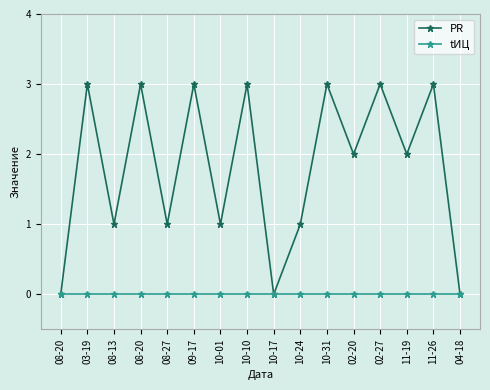

What is the sum of the PR values at 08-27 and 11-26?

4